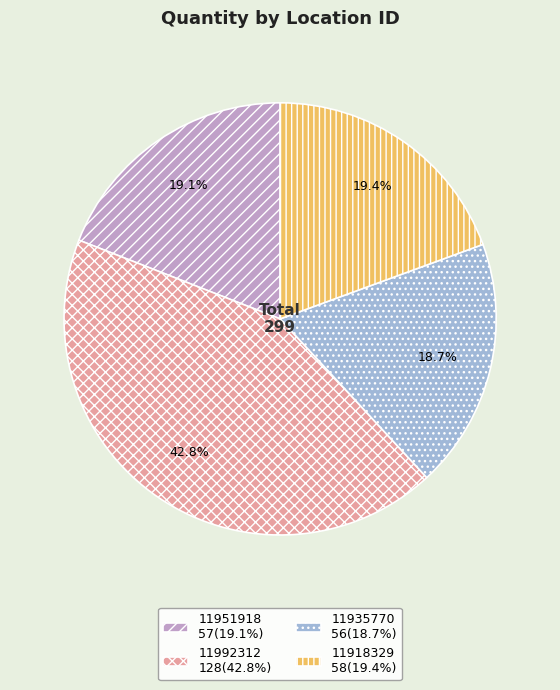

To the nearest percent, what portion does 11951918 represent?

19%